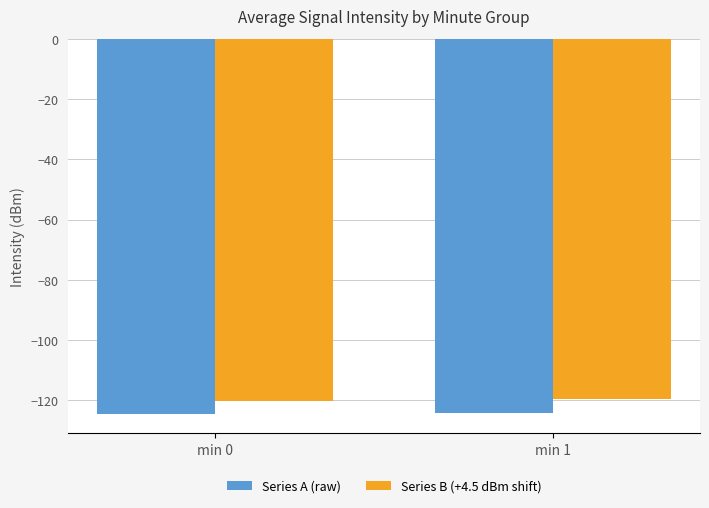

What is the spread (max minus min) of values at min 0?

4.5